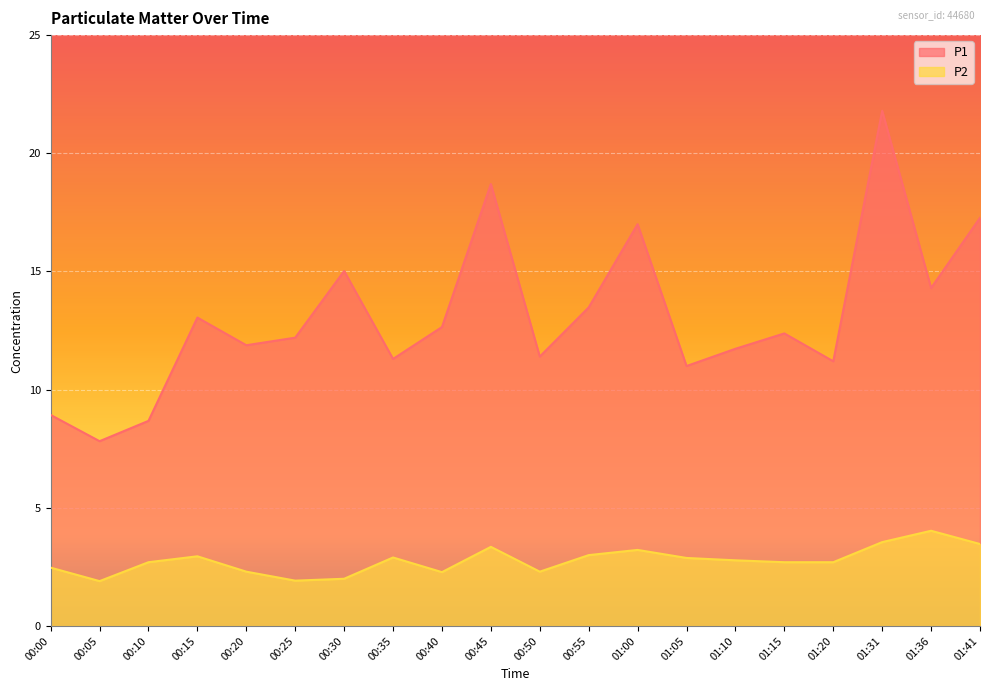

How many series are shown in this chart?

2